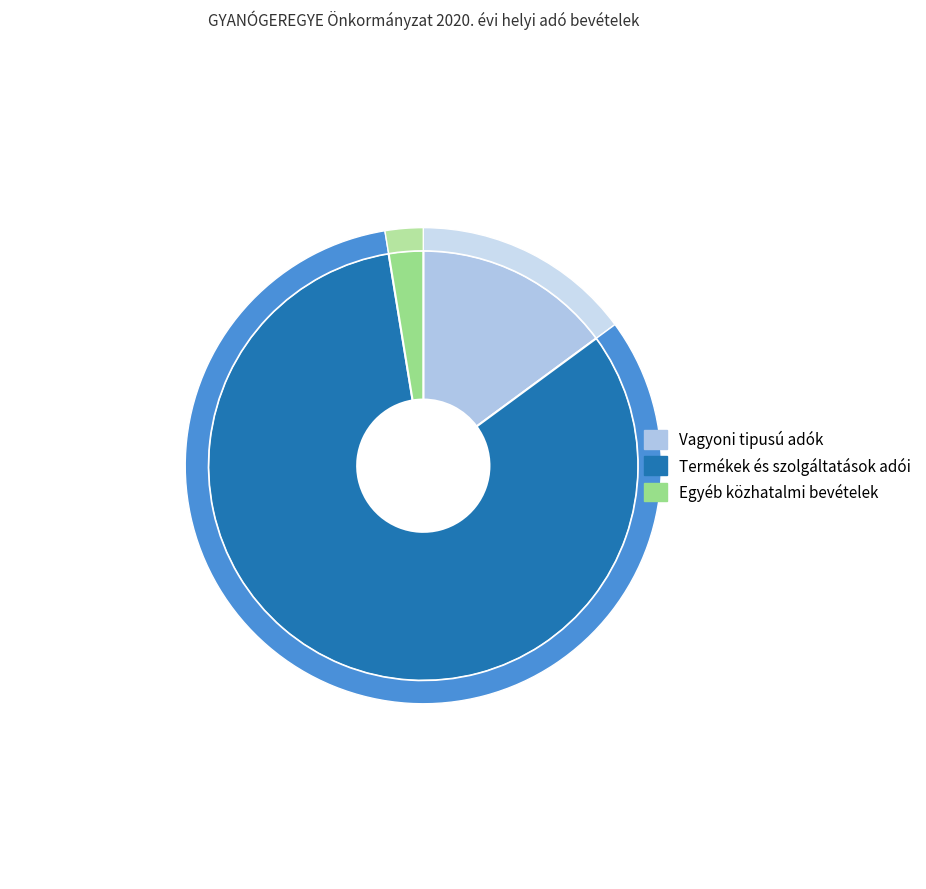

What is the change in value from Vagyoni tipusú adók to Termékek és szolgáltatások adói?

+1180000